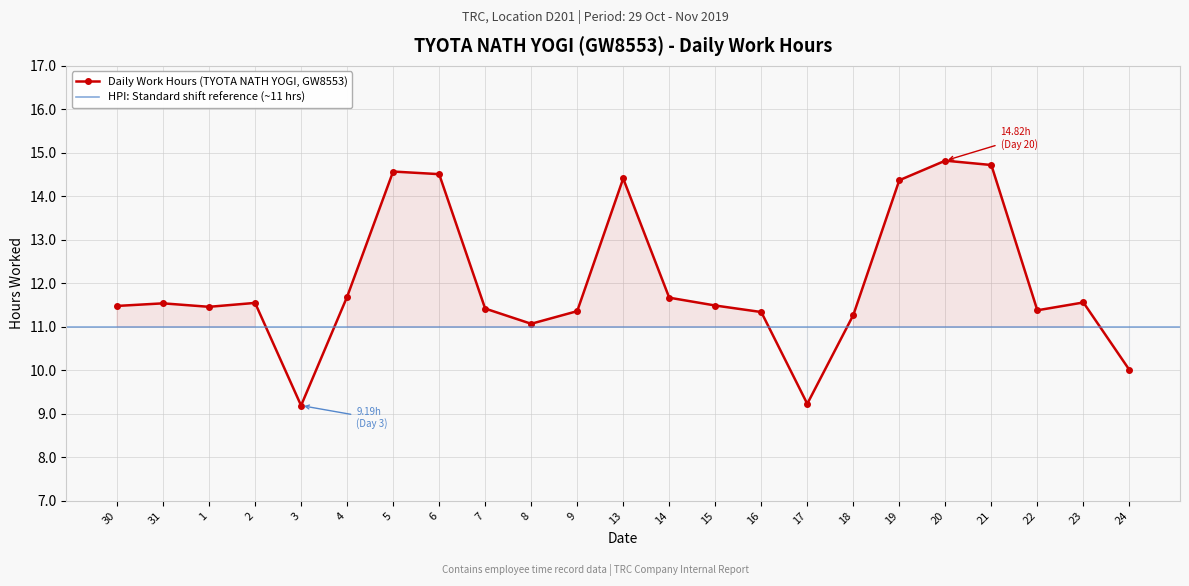

Where is the data nearest to the value 12?

4